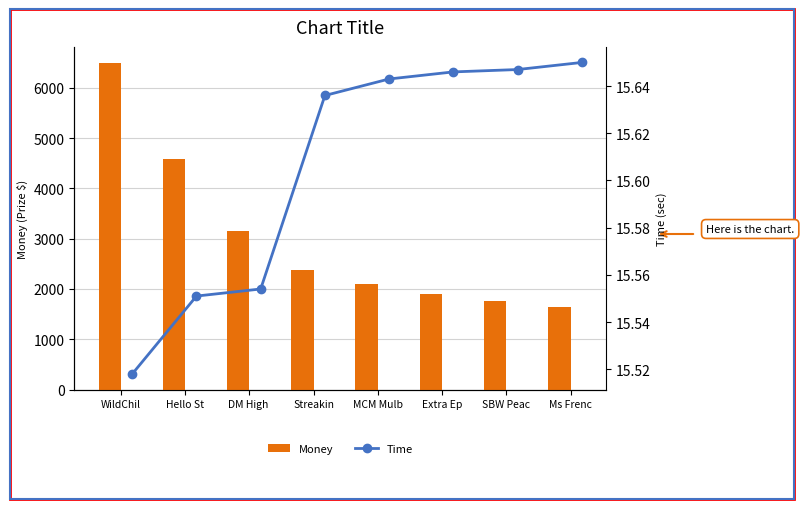

Which series has the largest total across all categories?

Money